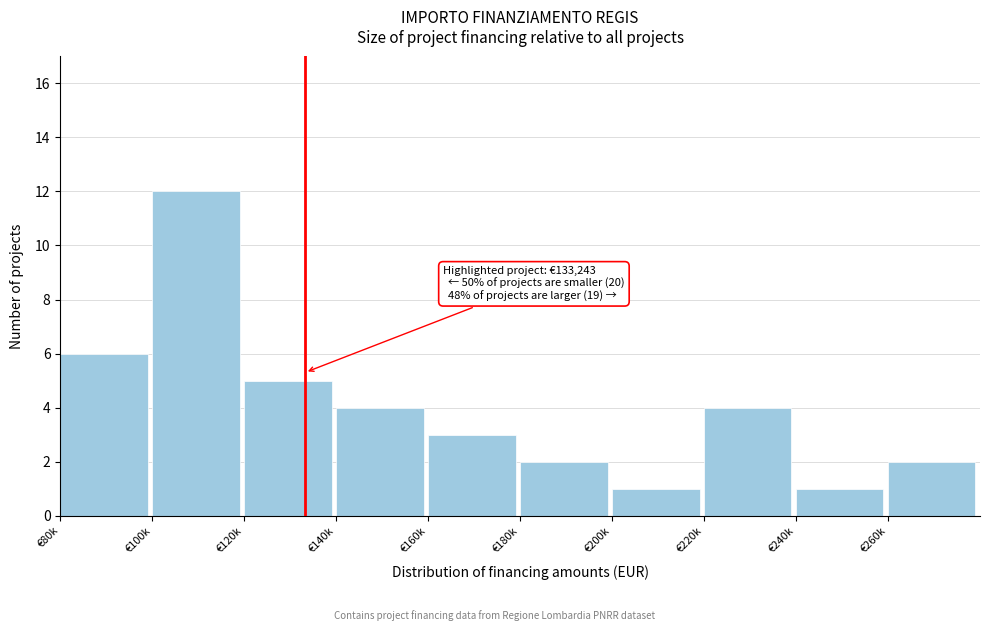

Reading left to right, what are all the values shown in this chart?

€80k=6	€100k=12	€120k=5	€140k=4	€160k=3	€180k=2	€200k=1	€220k=4	€240k=1	€260k=2